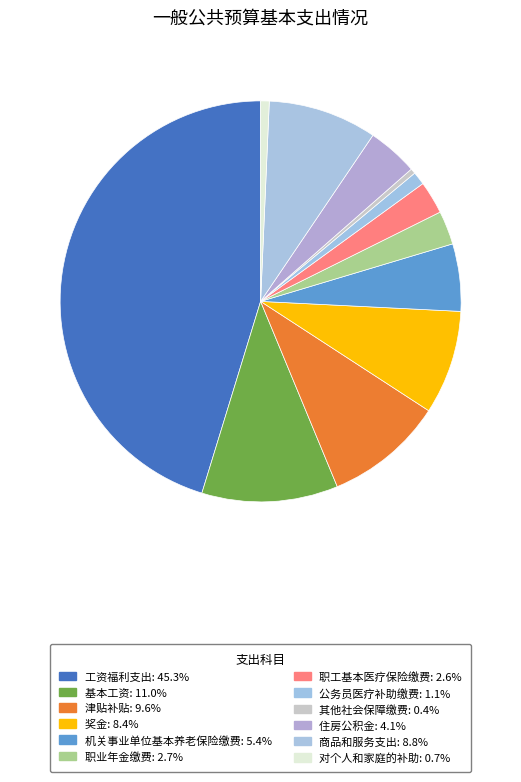

Between 机关事业单位基本养老保险缴费 and 工资福利支出, which is larger?

工资福利支出